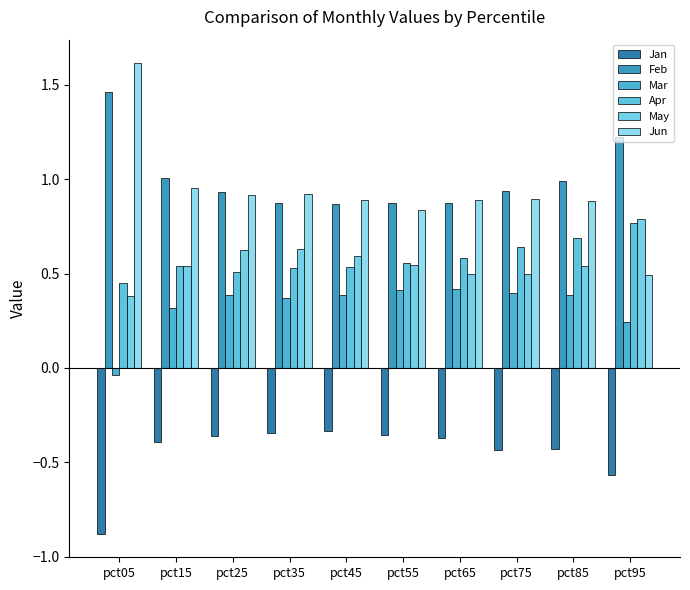

Which series changed the most between pct55 and pct95?

Feb